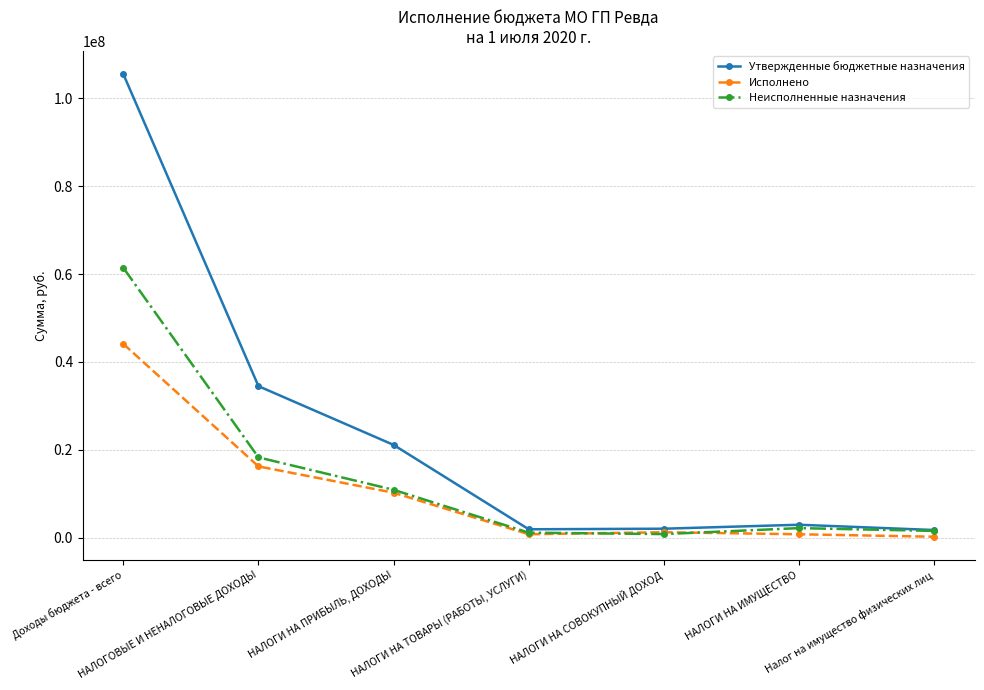

What value does the Утвержденные бюджетные назначения series have at НАЛОГИ НА ПРИБЫЛЬ, ДОХОДЫ?

21105000.0